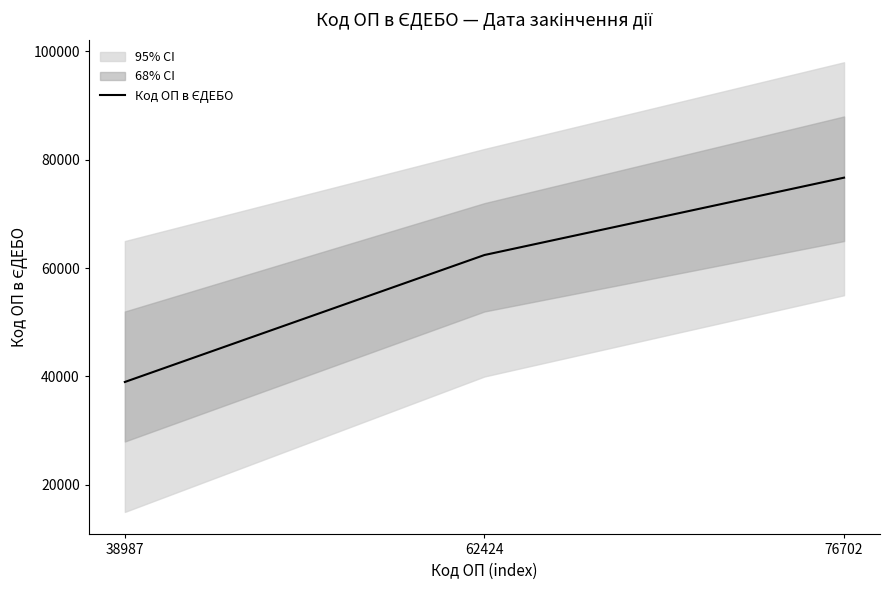

Is it true that the value at 38987 is 38987?

True